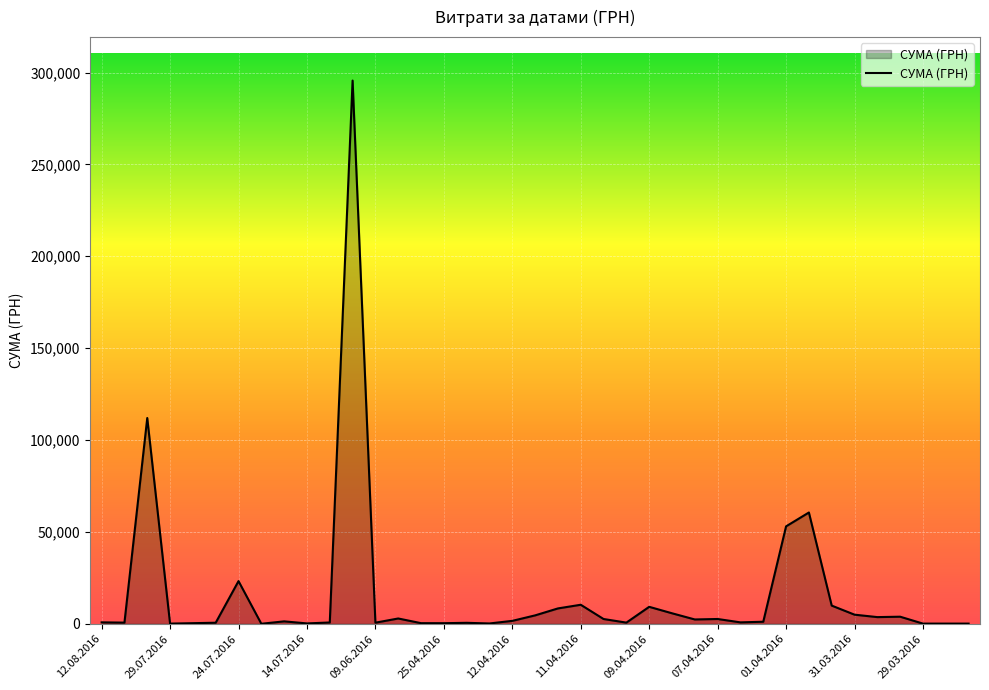

What is the difference between the maximum and minimum values?

295627.4